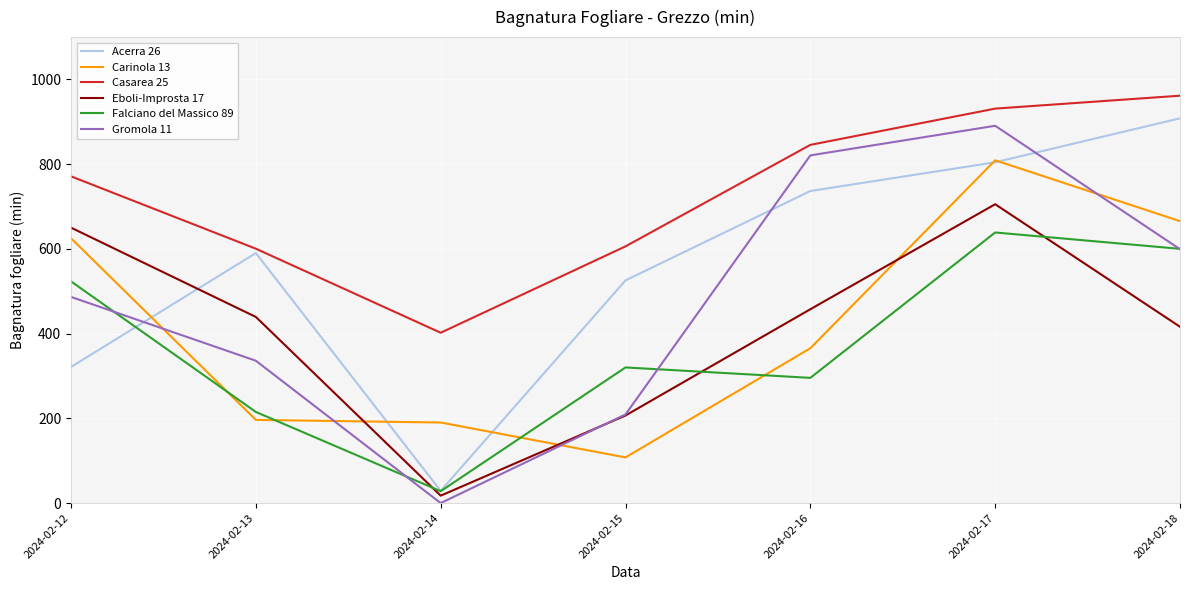

Which series has the largest range (max minus min)?

Gromola 11